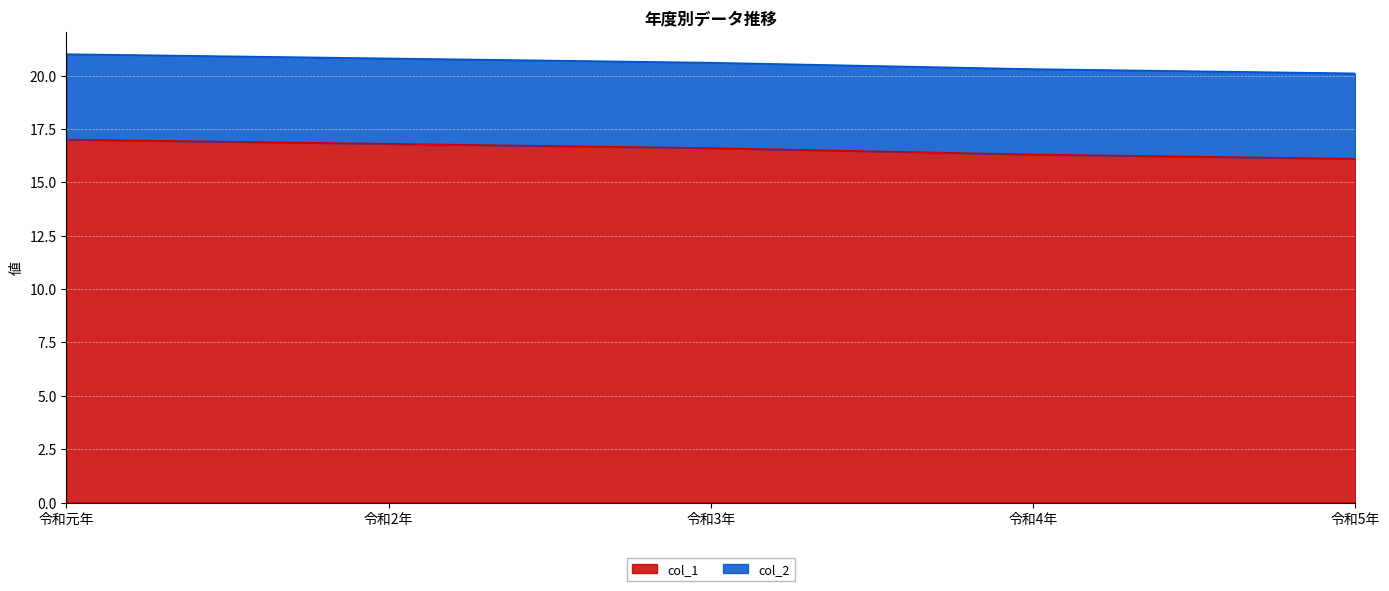

What is the label of the 2nd point from the right?

令和4年